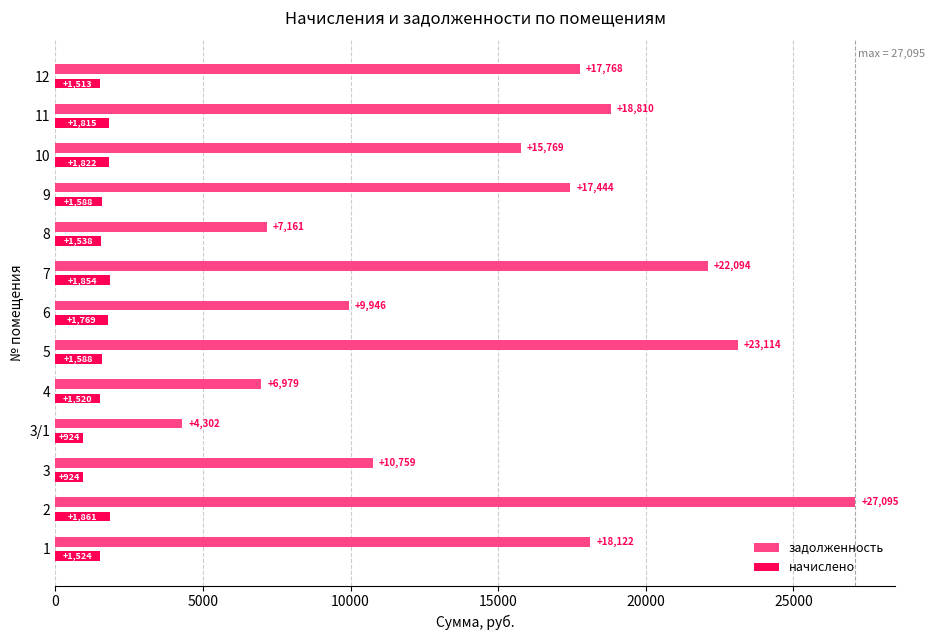

Is the value of задолженность at 1 greater than the value of начислено at 4?

Yes